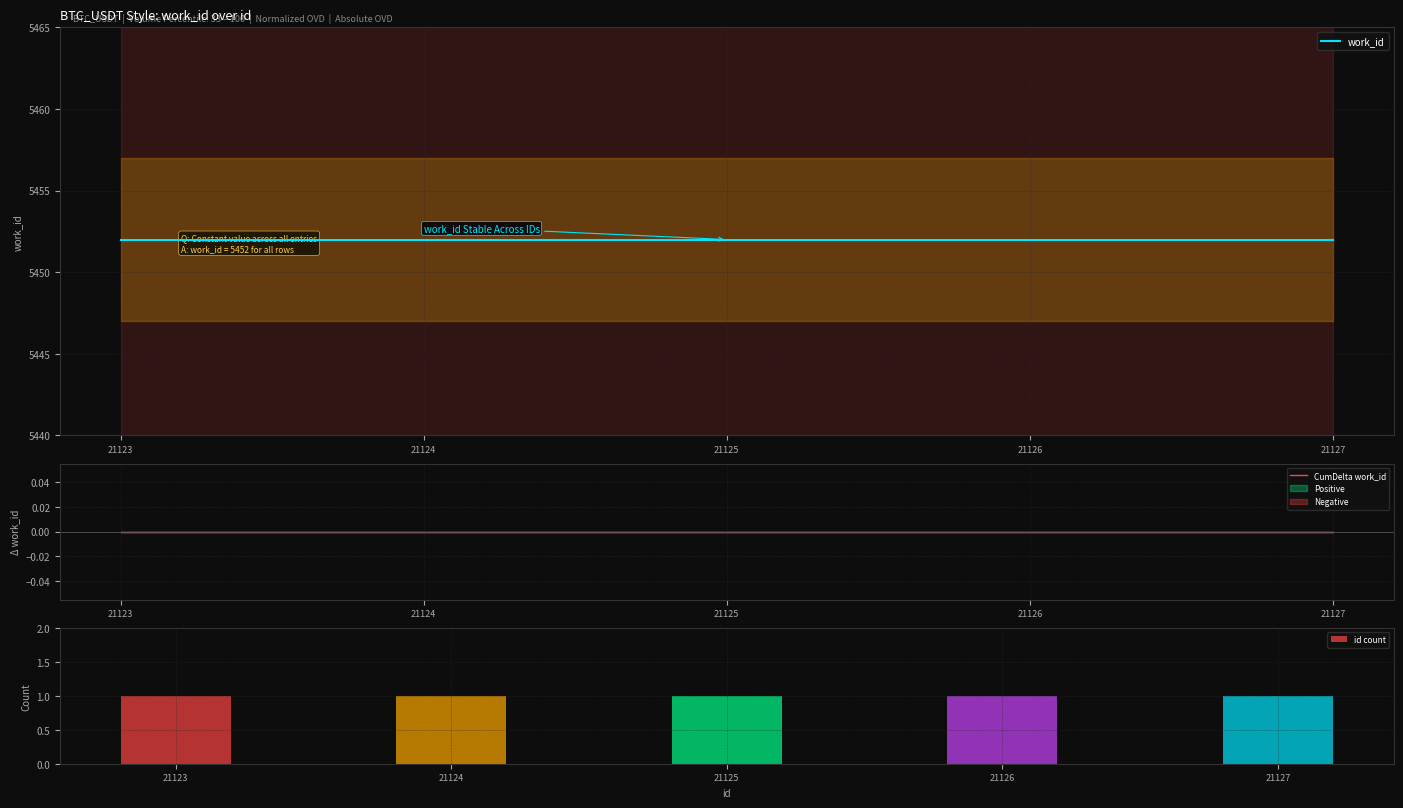

Which category has the highest value in the work_id series?

21123